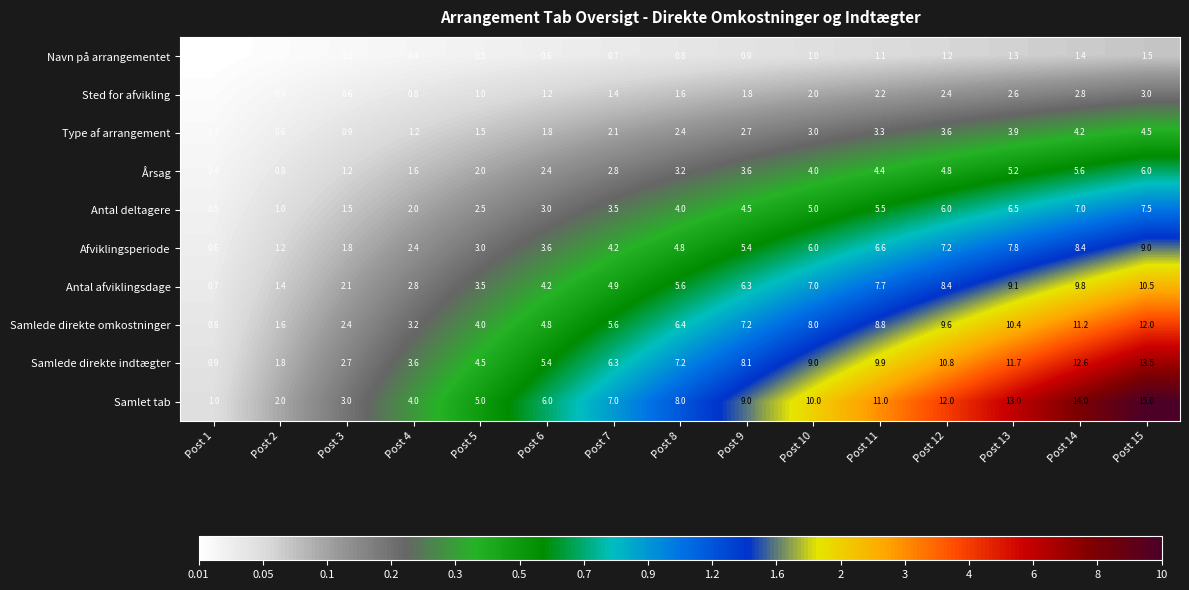

At which label is Navn på arrangementet closest to 0?

Post 1